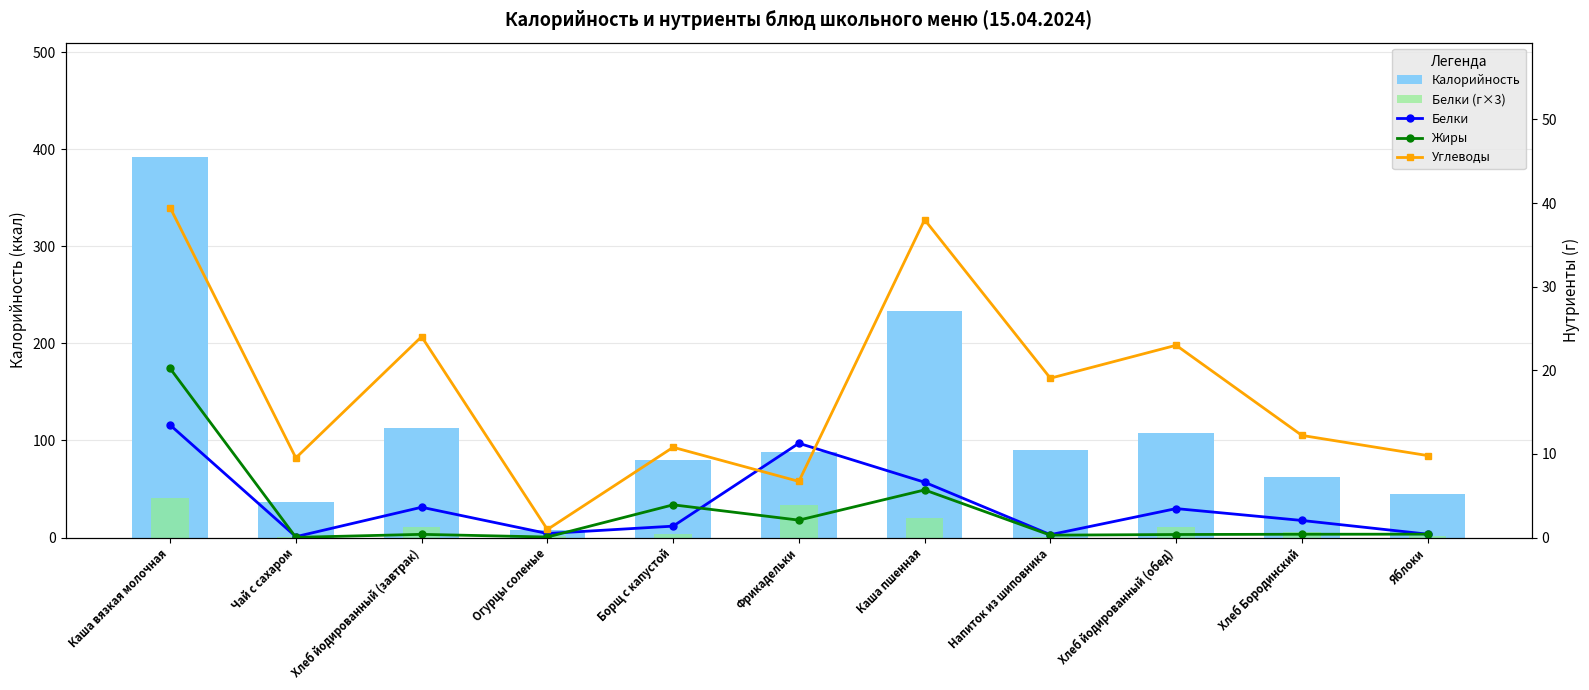

What is the label of the 5th bar from the left?

Борщ с капустой